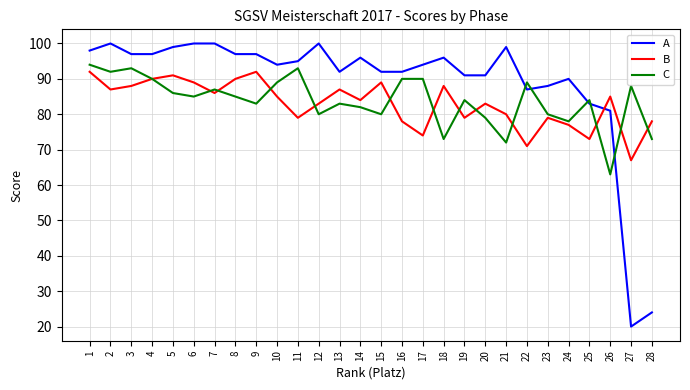

Rank the series at 8 from lowest to highest value.

C, B, A